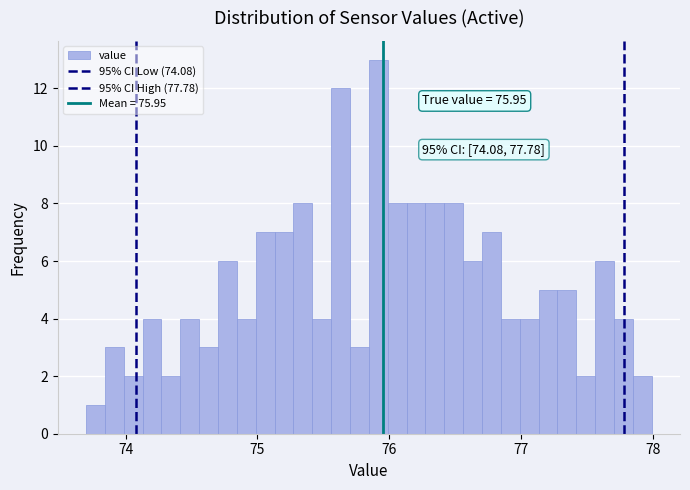

Around what value on the x-axis is the tallest bar? Give the approximate position of its centre, as read against the axis.

75.9